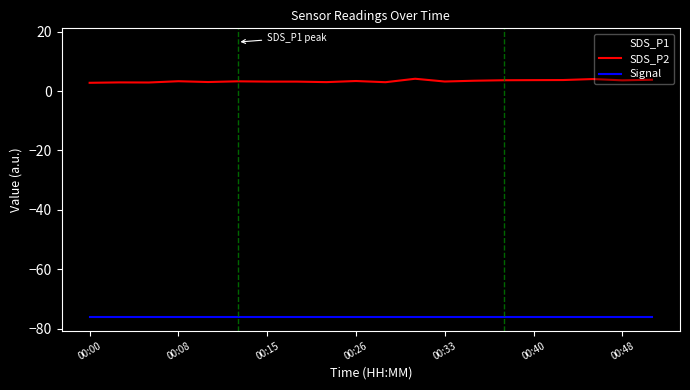

Which series has the largest total across all categories?

SDS_P1